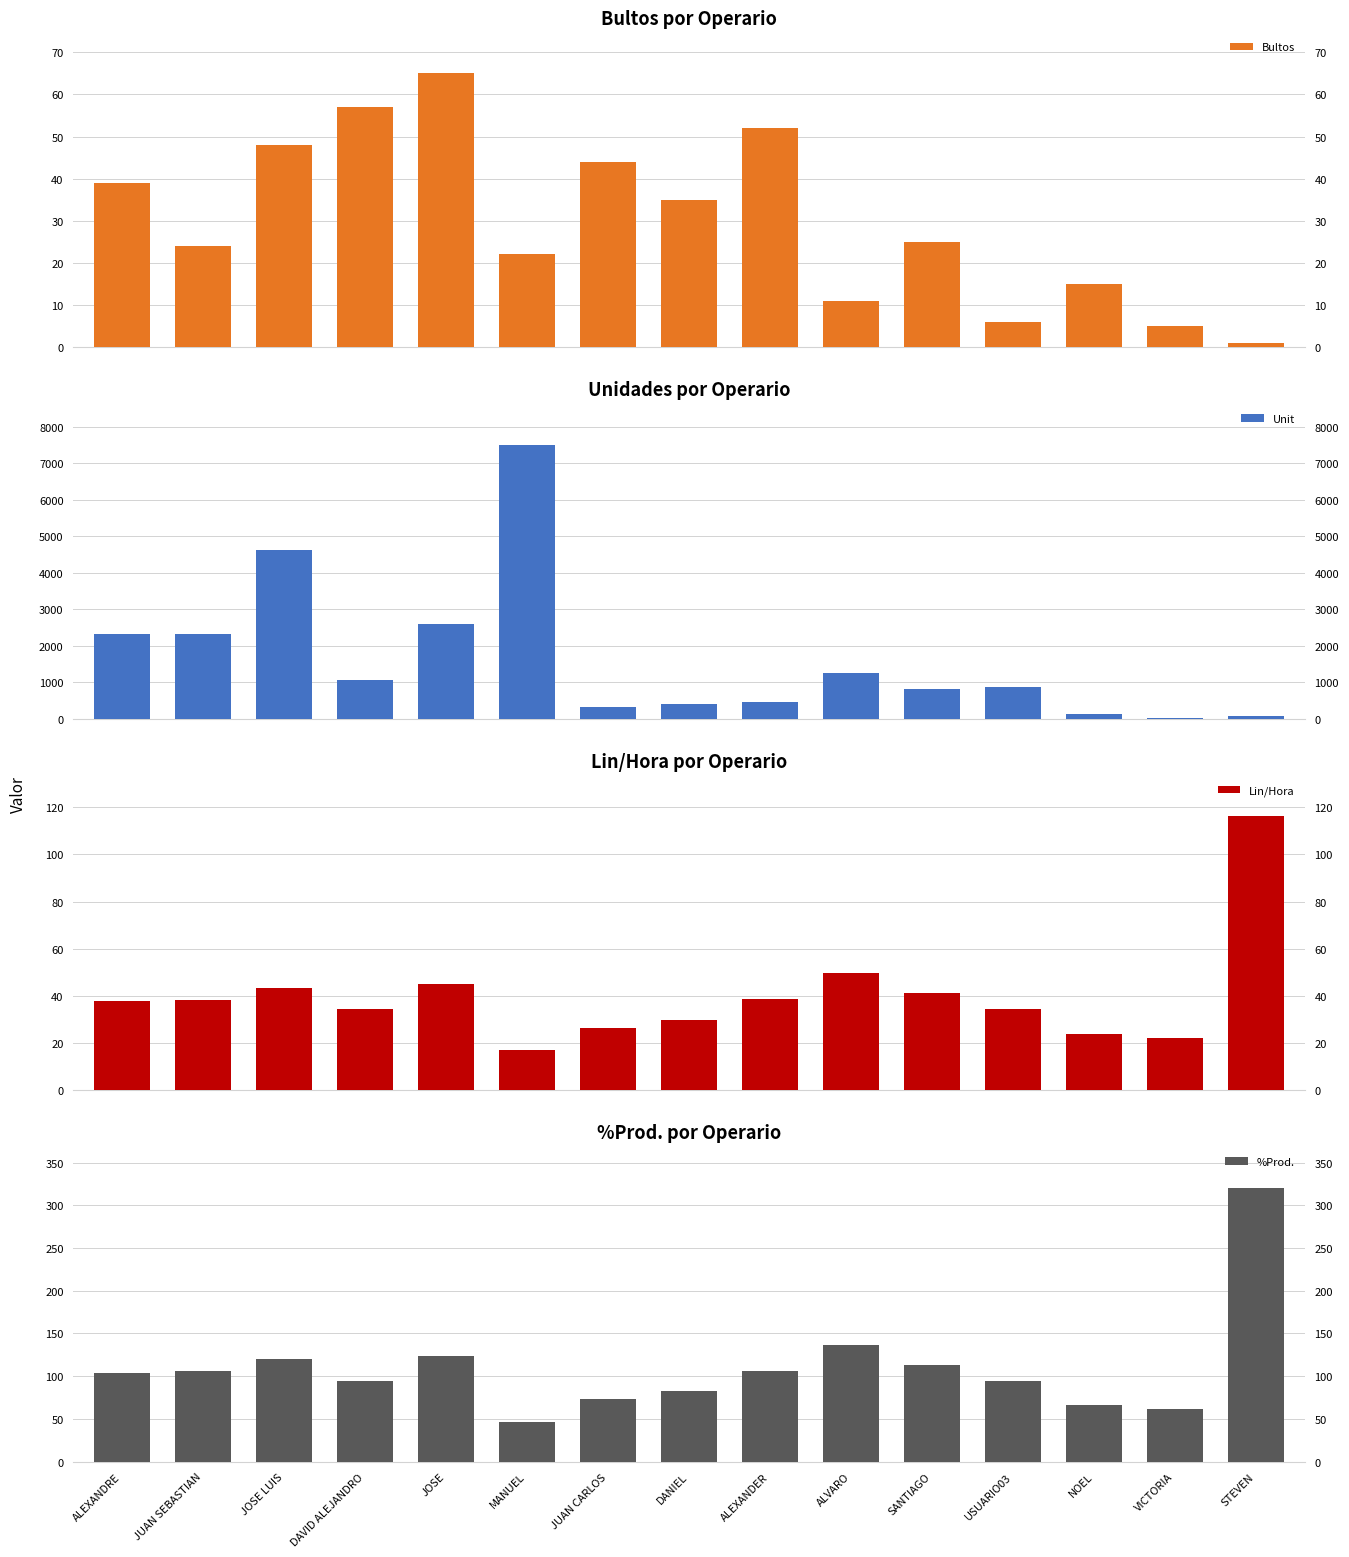

What is the total value across all series at ALEXANDER?

641.8